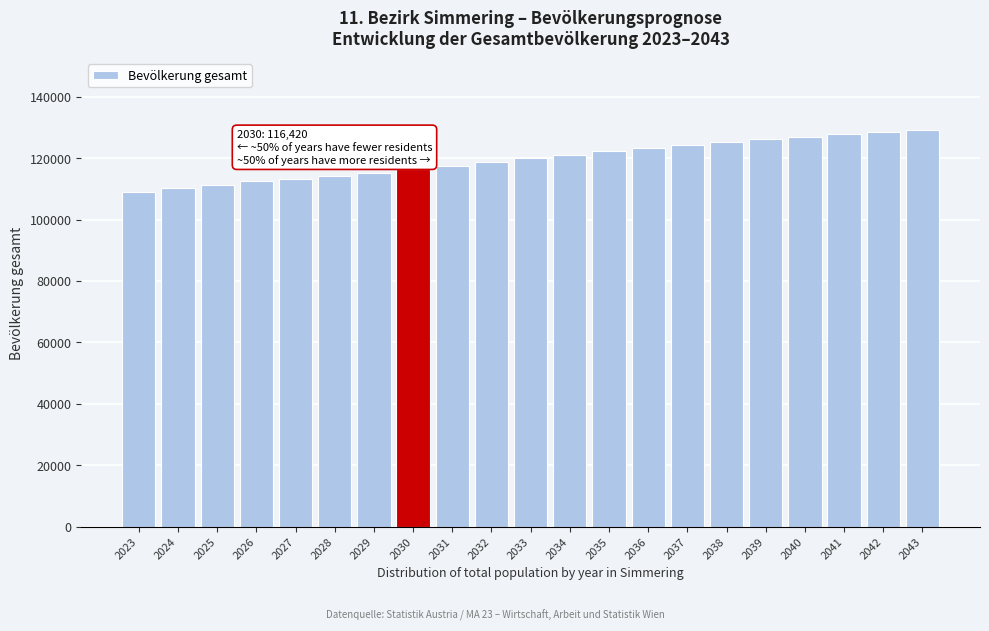

Reading left to right, extract all data points from this chart.

109038	110201	111408	112427	113360	114261	115315	116420	117567	118730	119928	121134	122302	123391	124396	125334	126243	127029	127801	128555	129288